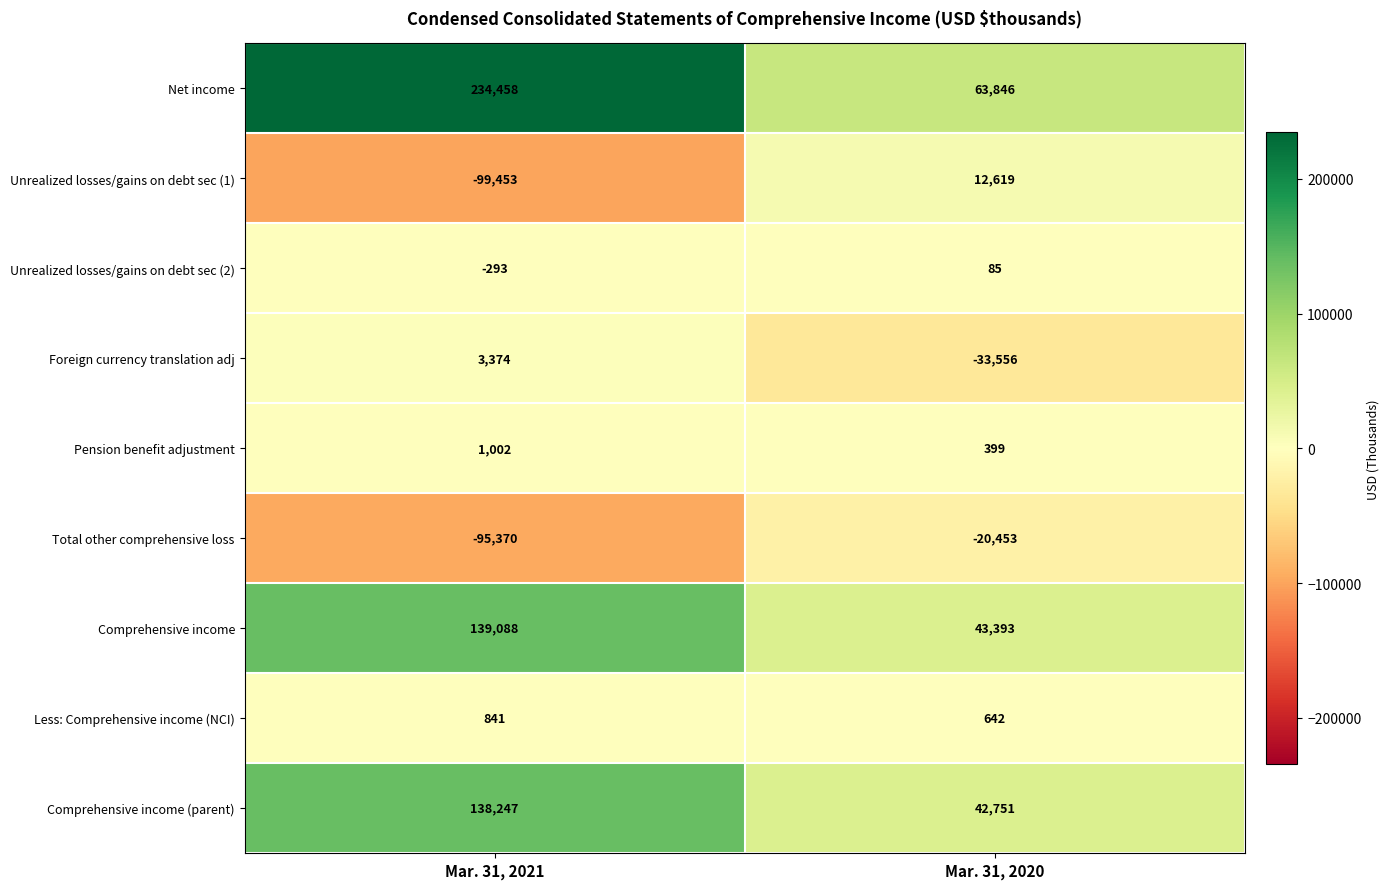

Which series has the largest total across all categories?

Net income